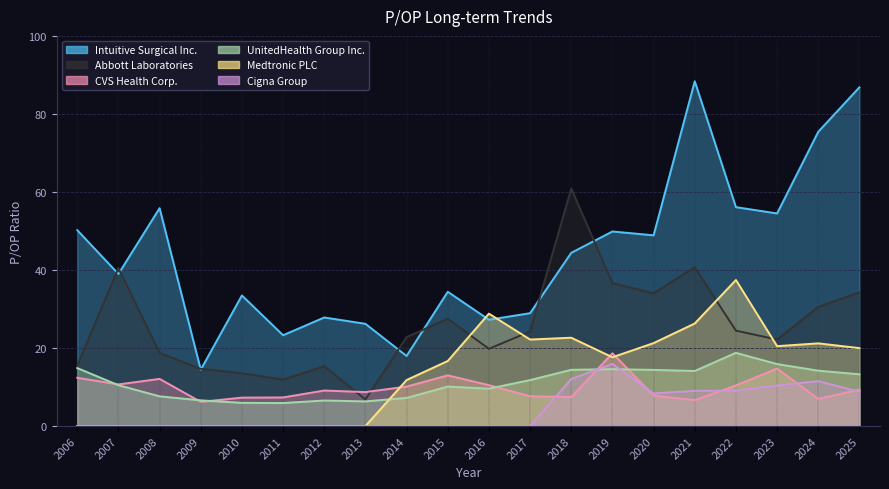

What is the total value across all series at 2017?

94.8